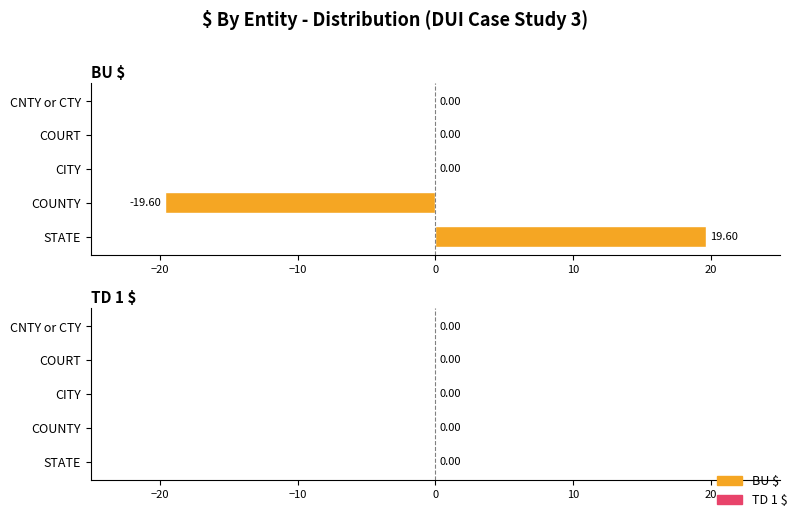

Which label corresponds to the largest value in the chart?

STATE